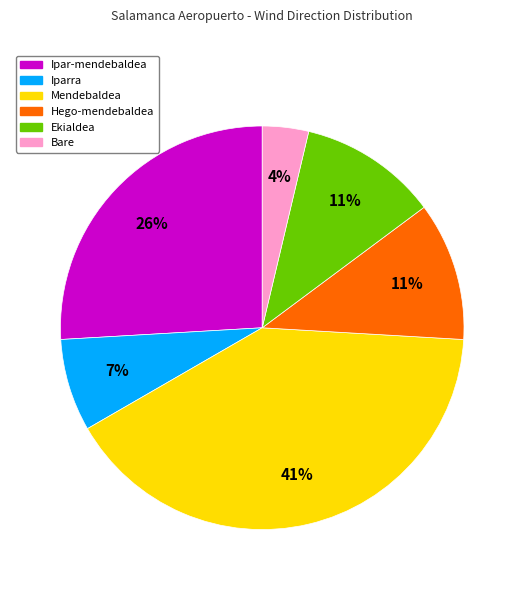

Between Ipar-mendebaldea and Ekialdea, which is larger?

Ipar-mendebaldea